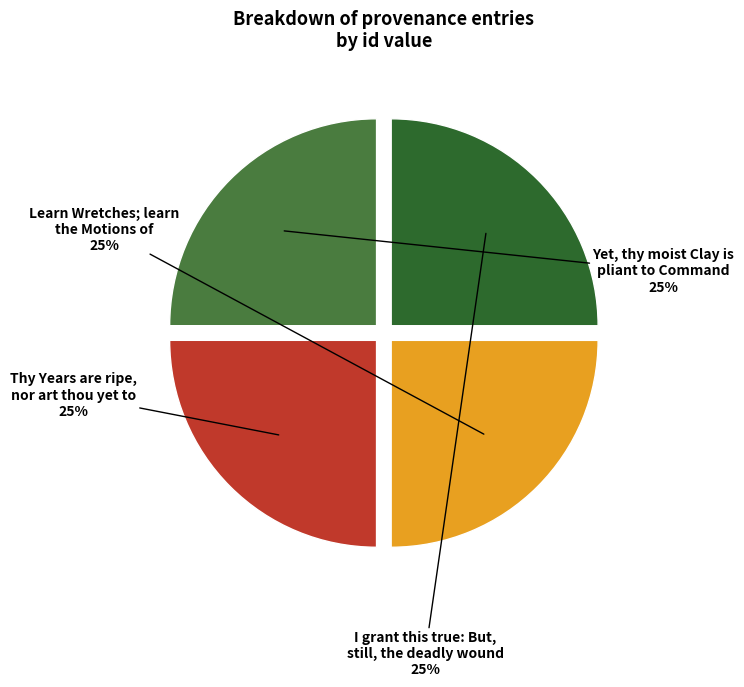

True or false: I grant this true: But, still, the deadly wound accounts for 25% of the total.

True